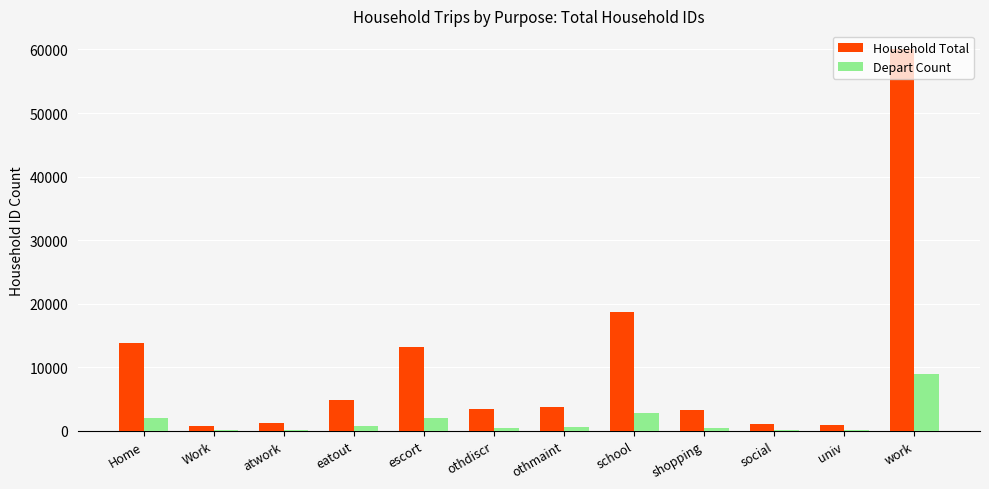

What is the greatest value displayed?

60013.0